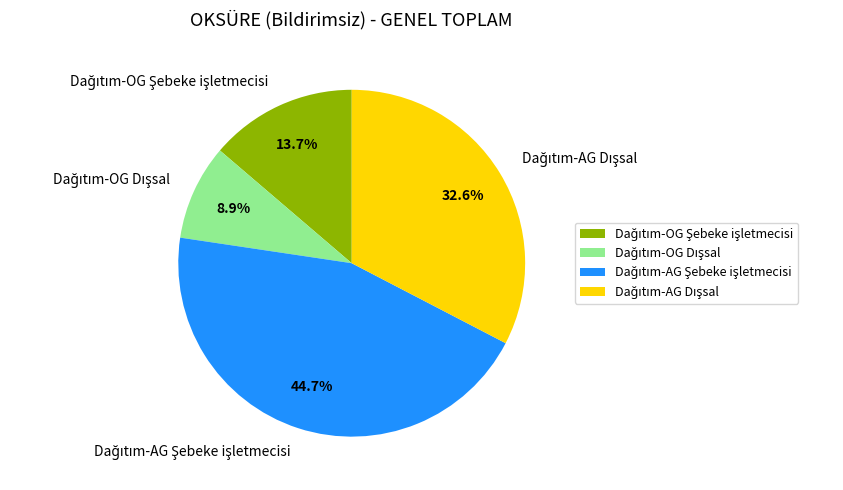

Is there any slice that represents more than half of the pie?

No